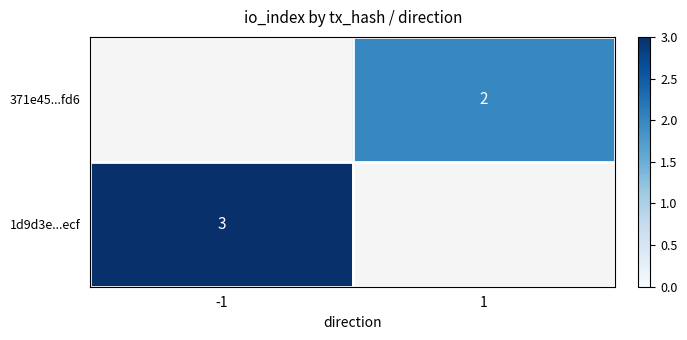

Between 1 and -1, which is larger?

-1